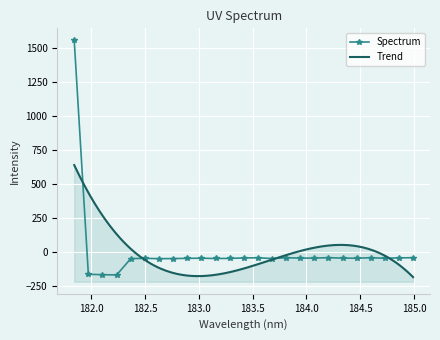

At which label is the value closest to 696?

184.2046578328